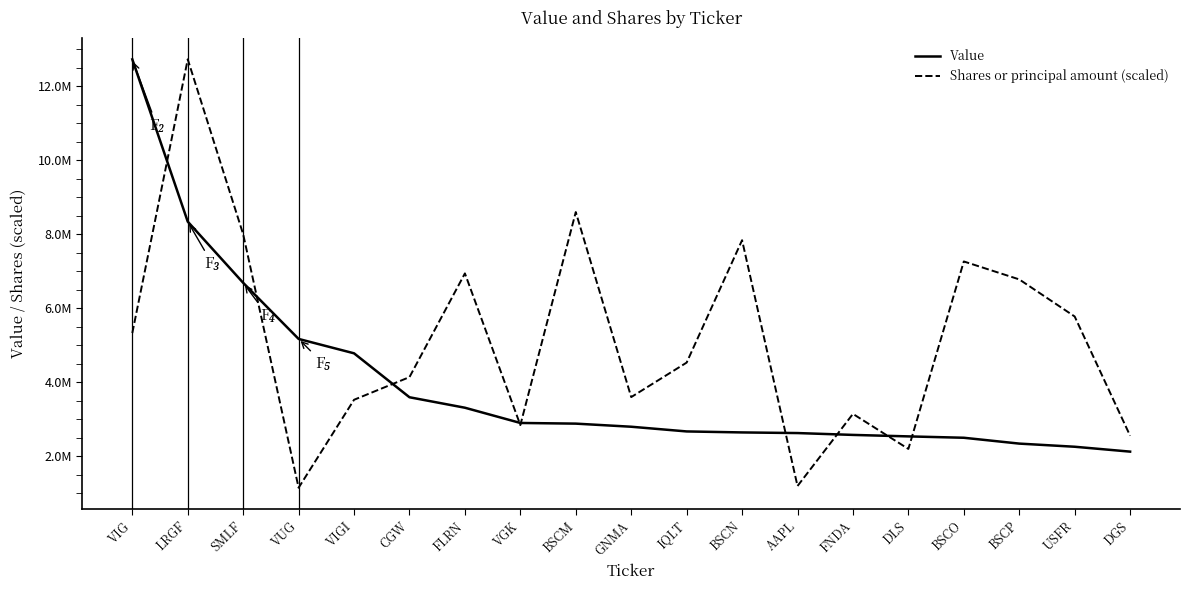

Where do Value and Shares or principal amount (scaled) first cross each other?

VIG and LRGF